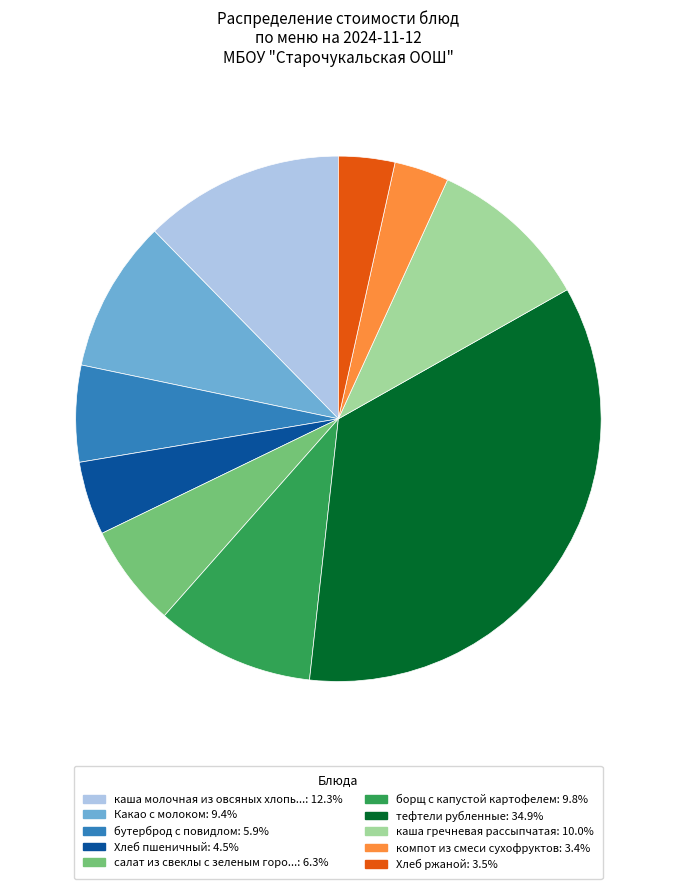

How many slices are in this pie chart?

10